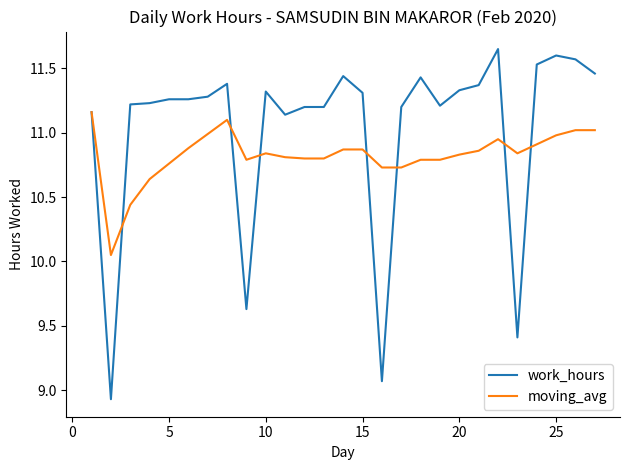

List the series in order of their overall mean, lowest first.

moving_avg, work_hours